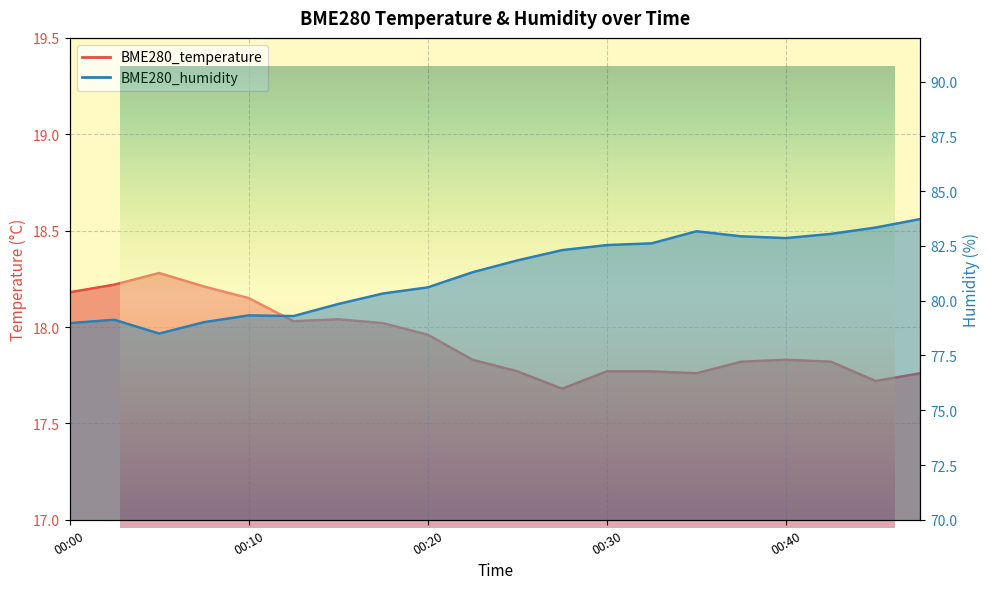

Between 00:25 and 00:35, which series saw the biggest shift?

BME280_humidity